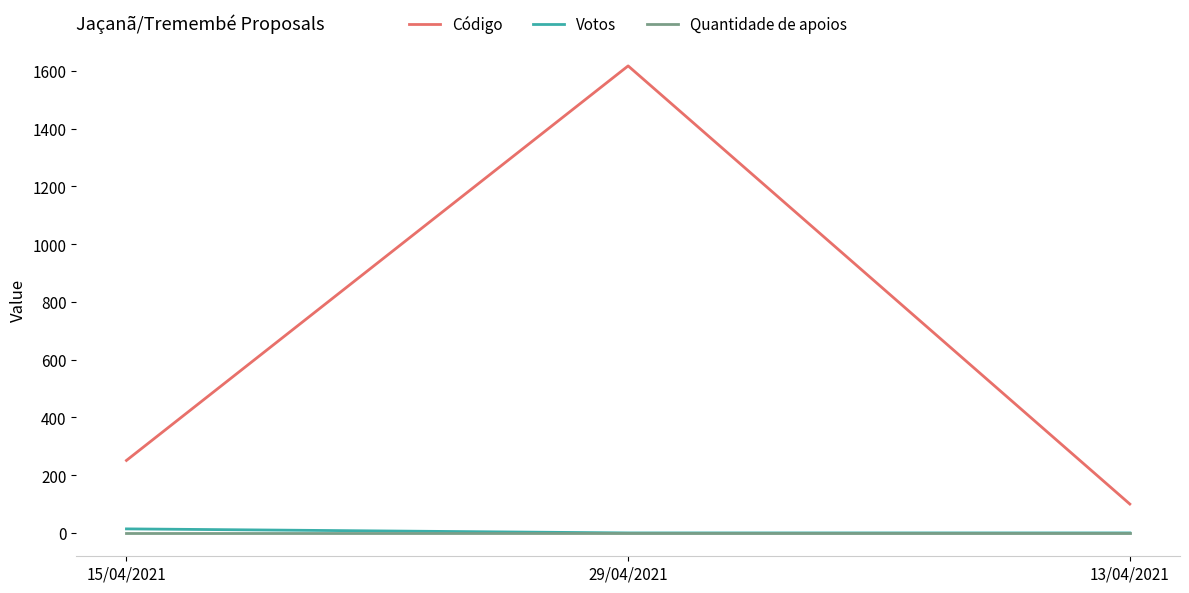

What is the difference between the maximum and second lowest values in the Votos series?

14